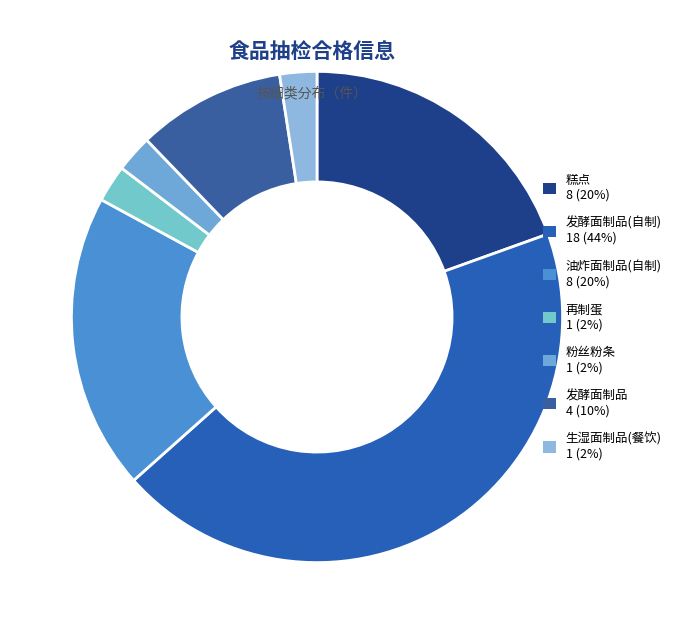

How many segments does this pie chart have?

7